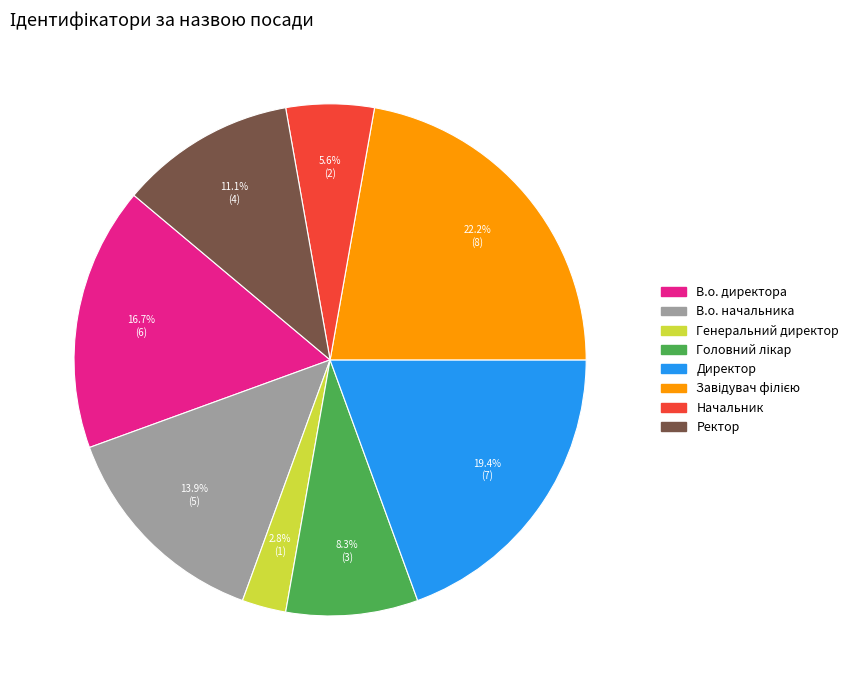

Does В.о. директора account for over 50% of the chart?

No